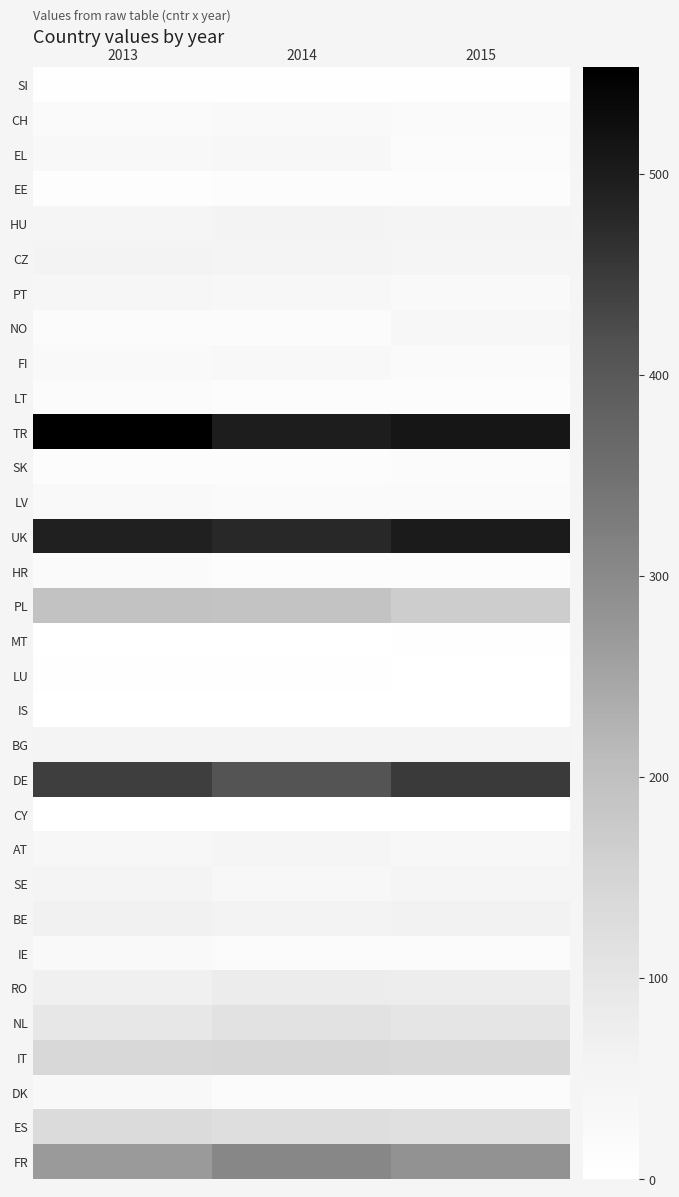

Count the number of categories in the chart.

3